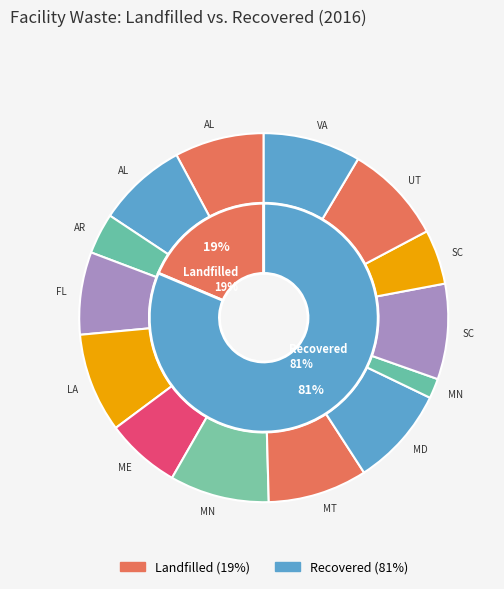

Is there any slice that represents more than half of the pie?

Yes